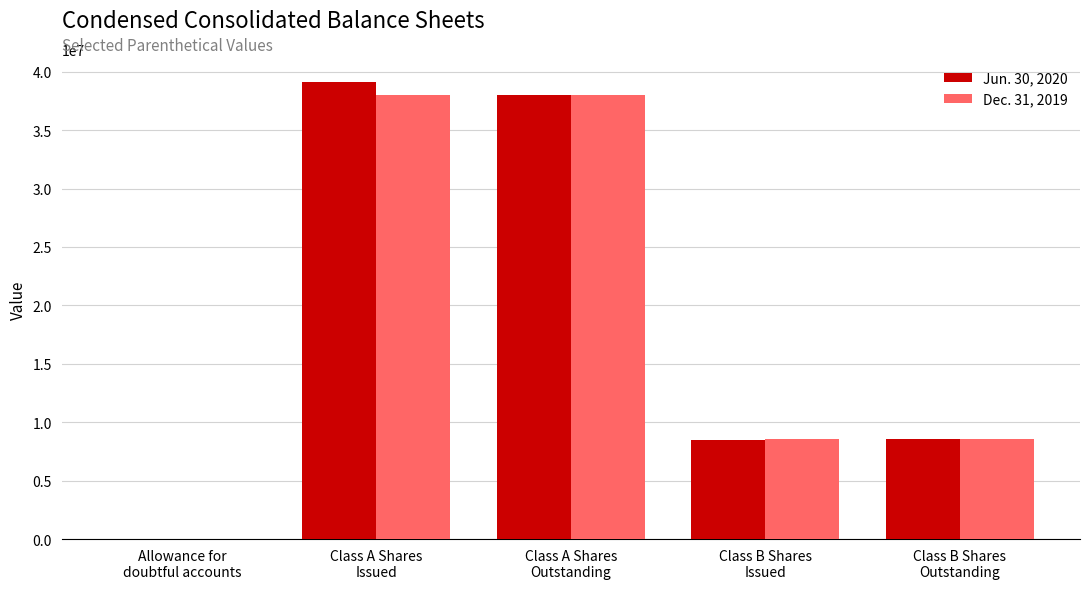

What is the maximum value shown in the chart?

39144056